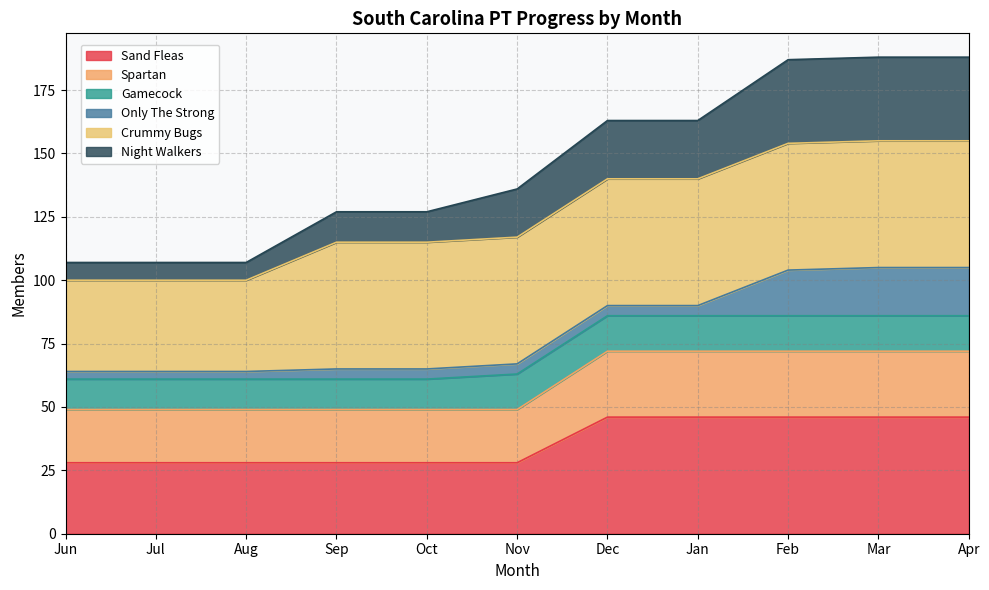

What is the minimum value for Sand Fleas?

28